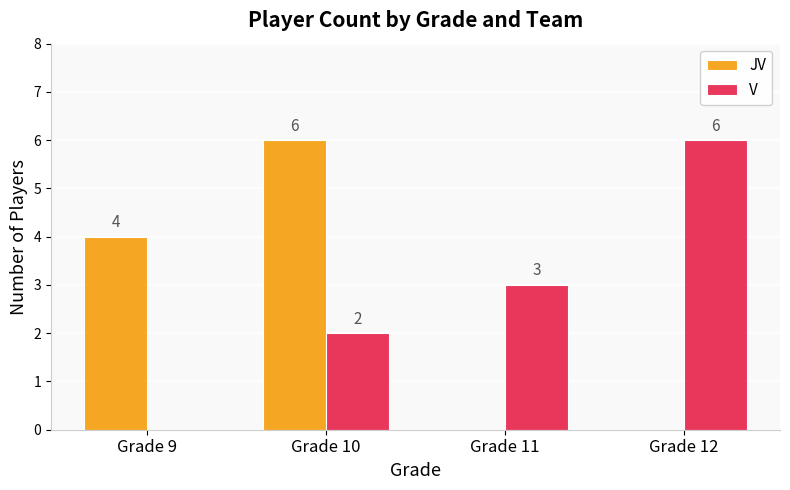

What is the maximum value shown in the chart?

6